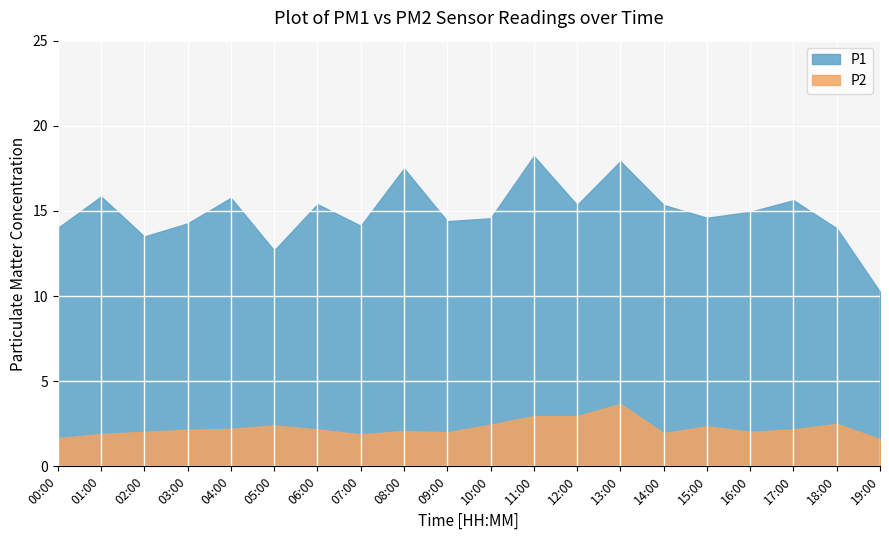

Reading left to right, what are all the values shown in this chart?

P1: 00:00=14.0	01:00=15.8	02:00=13.5	03:00=14.3	04:00=15.8	05:00=12.7	06:00=15.4	07:00=14.1	08:00=17.5	09:00=14.4	10:00=14.6	11:00=18.2	12:00=15.3	13:00=17.9	14:00=15.3	15:00=14.6	16:00=14.9	17:00=15.6	18:00=14.0	19:00=10.2
P2: 00:00=1.6	01:00=1.9	02:00=2.0	03:00=2.1	04:00=2.2	05:00=2.4	06:00=2.2	07:00=1.9	08:00=2.1	09:00=2.0	10:00=2.5	11:00=3.0	12:00=3.0	13:00=3.7	14:00=1.9	15:00=2.4	16:00=2.0	17:00=2.2	18:00=2.5	19:00=1.6